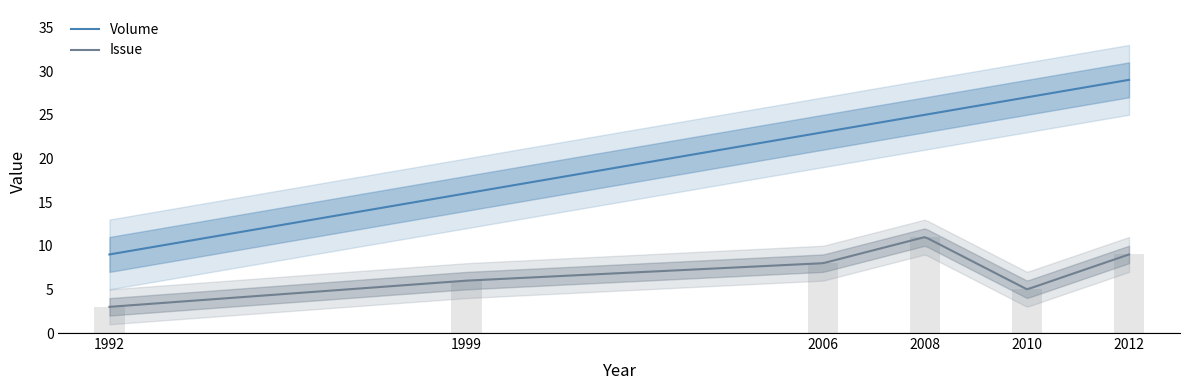

How many data points does each series have?

6